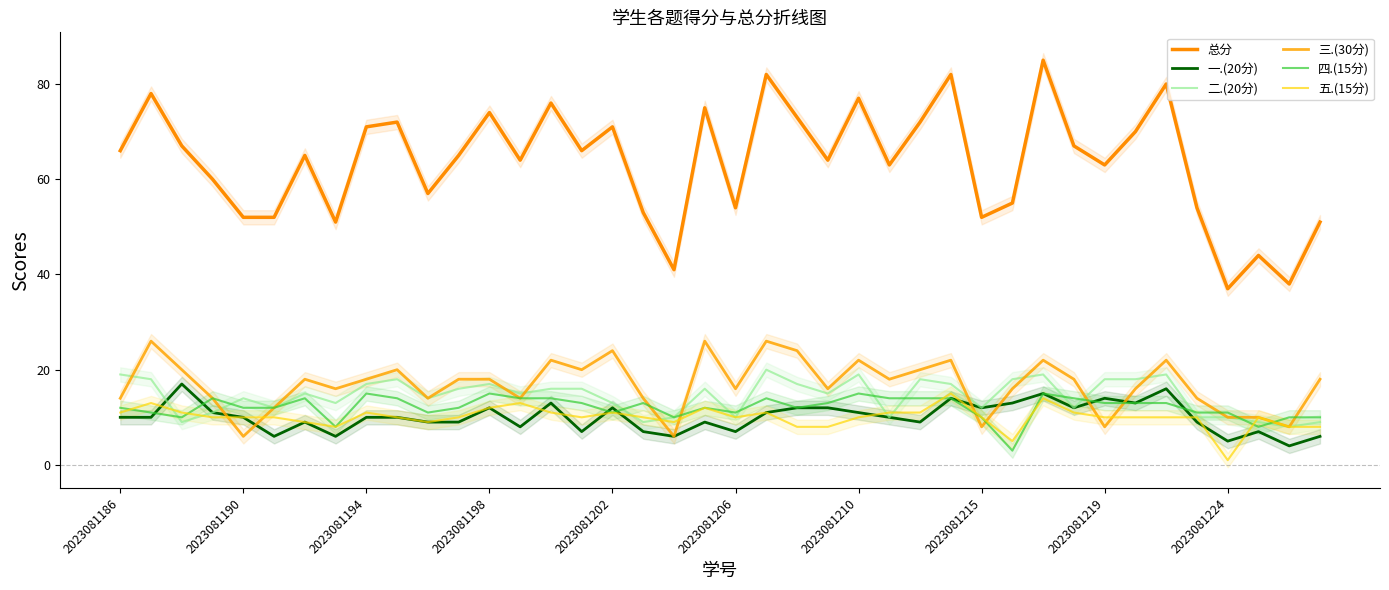

How many interior local valleys does the 总分 series have?

12